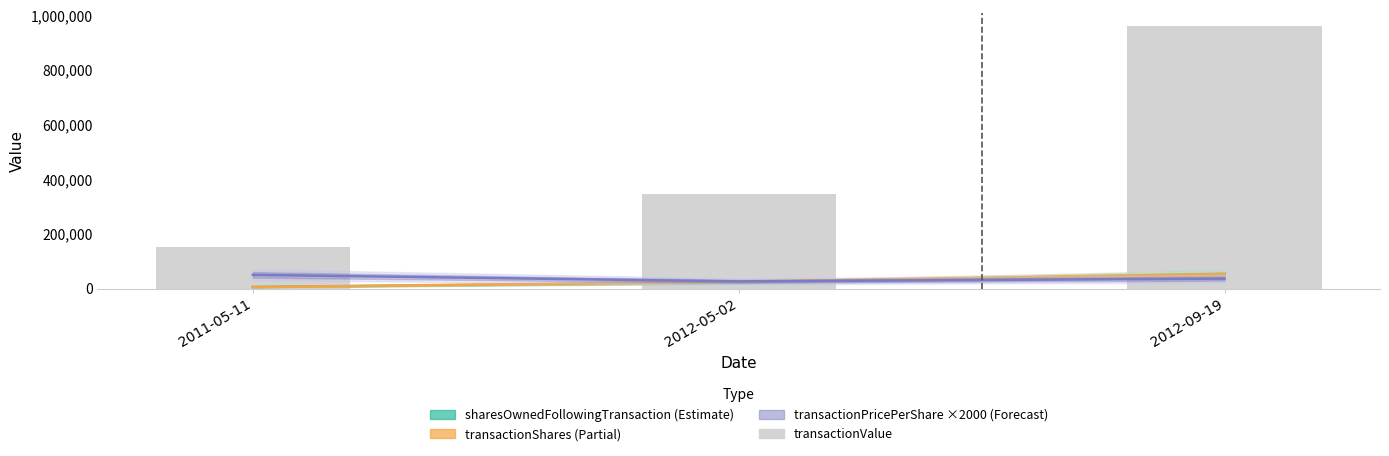

What is the sum of all sharesOwnedFollowingTransaction values?

83957